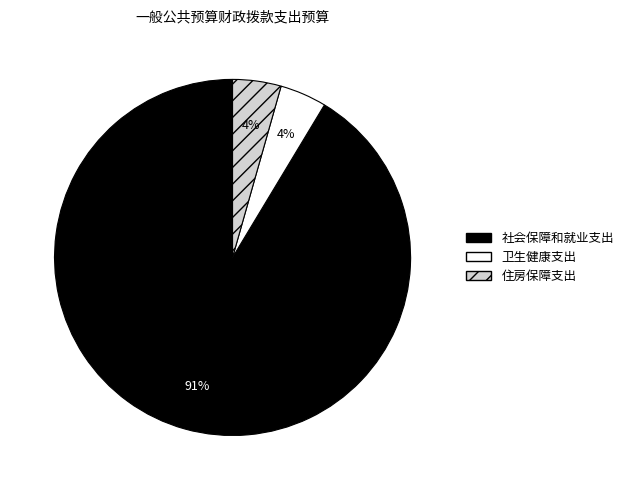

To the nearest percent, what portion does 卫生健康支出 represent?

4%